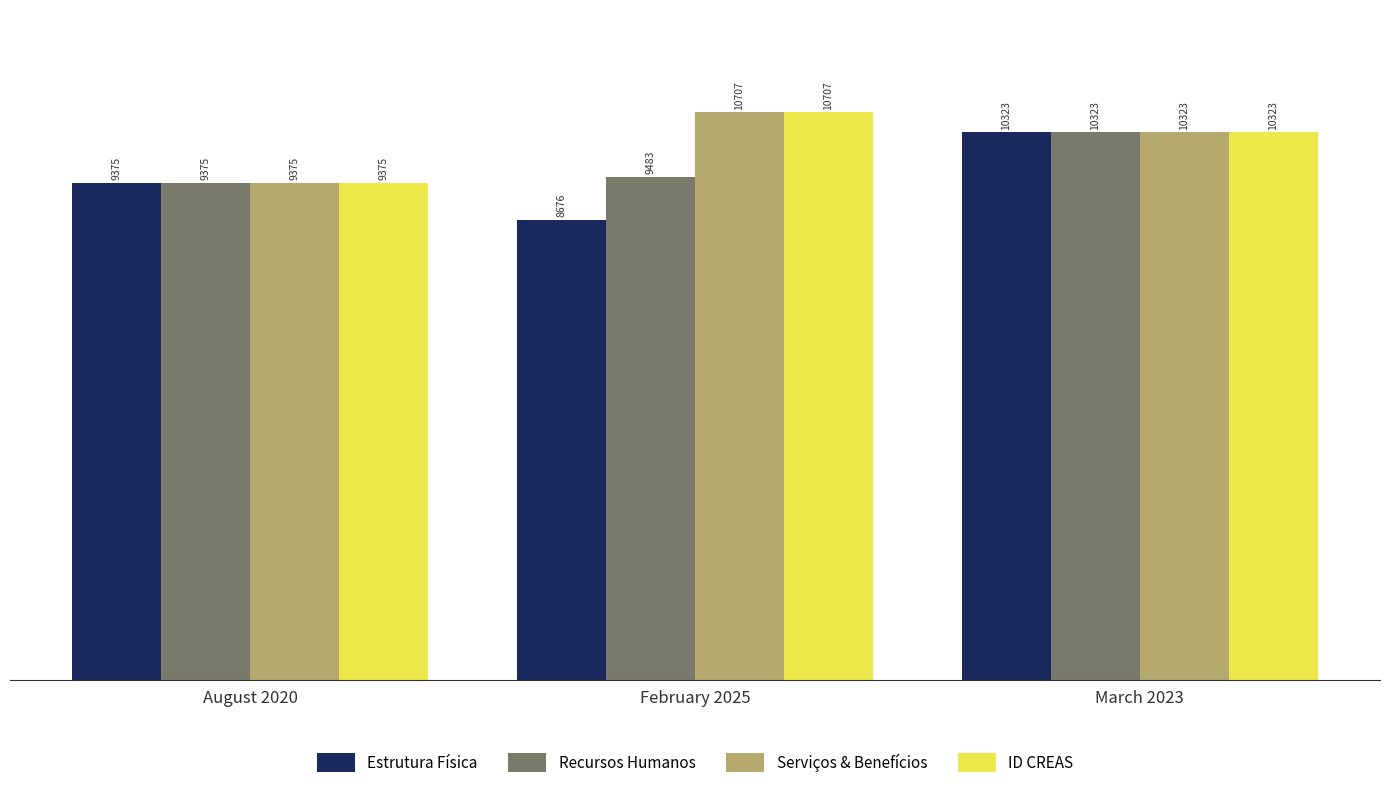

What is the value of the Serviços & Benefícios bar at the 1st from the left?

9375